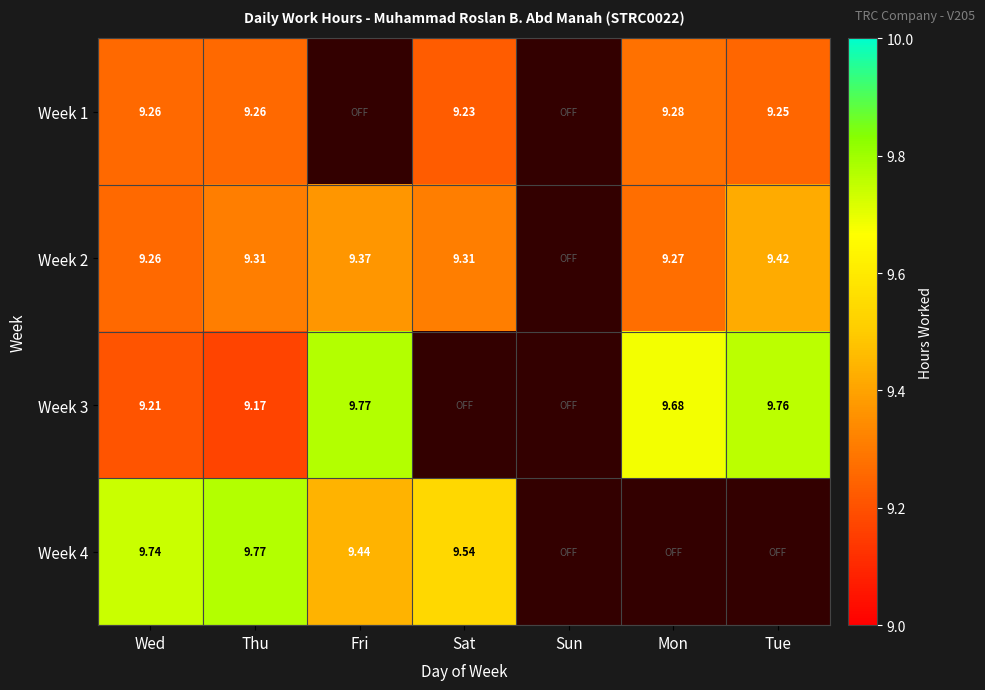

Is the value of Week 4 at Thu greater than the value of Week 3 at Mon?

Yes